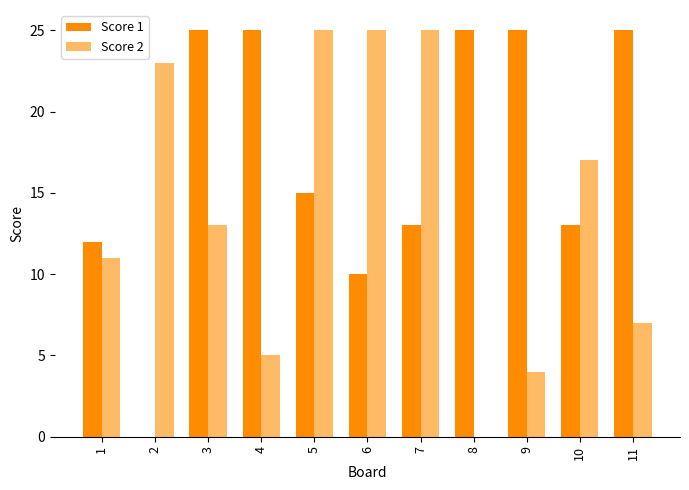

Which category has the lowest value across all series?

2